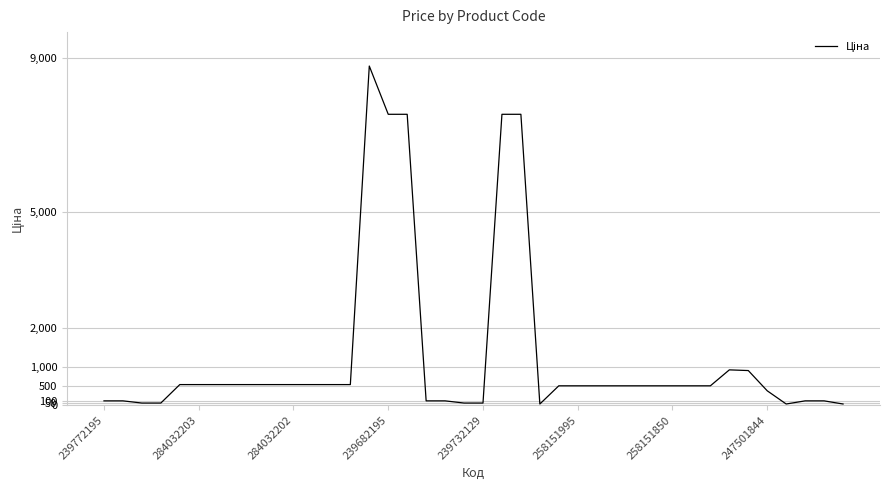

What is the difference between the maximum and minimum values?

8766.3